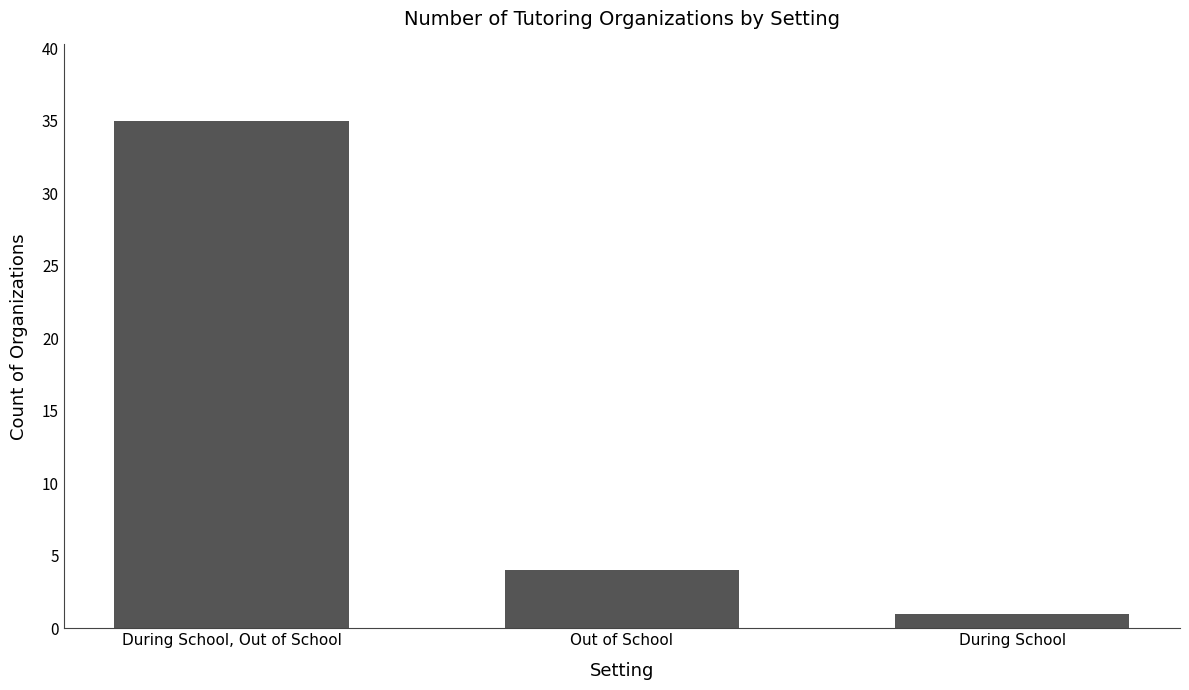

What position from the right is During School, Out of School?

3